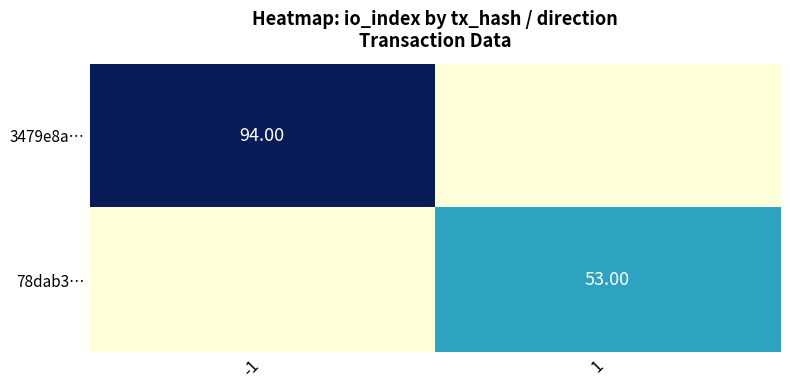

Is the value of 3479e8a… at -1 greater than the value of 78dab3… at 1?

Yes